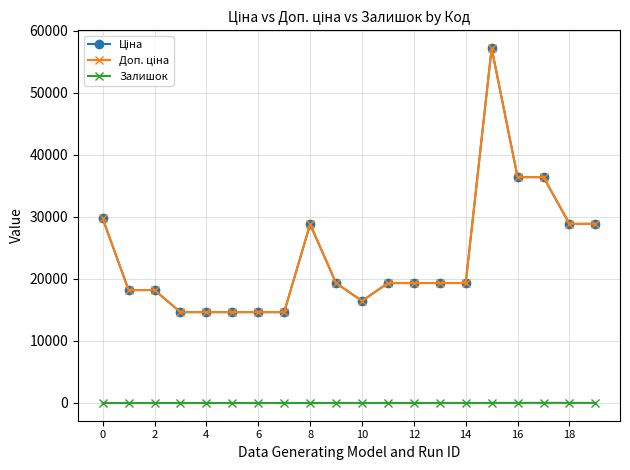

Is this an area chart (filled region under the line)?

No